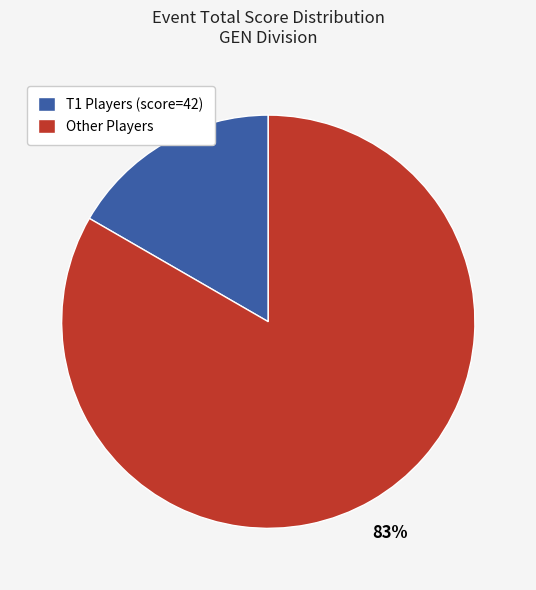

Which has a higher value, Other Players or T1 Players (score=42)?

Other Players